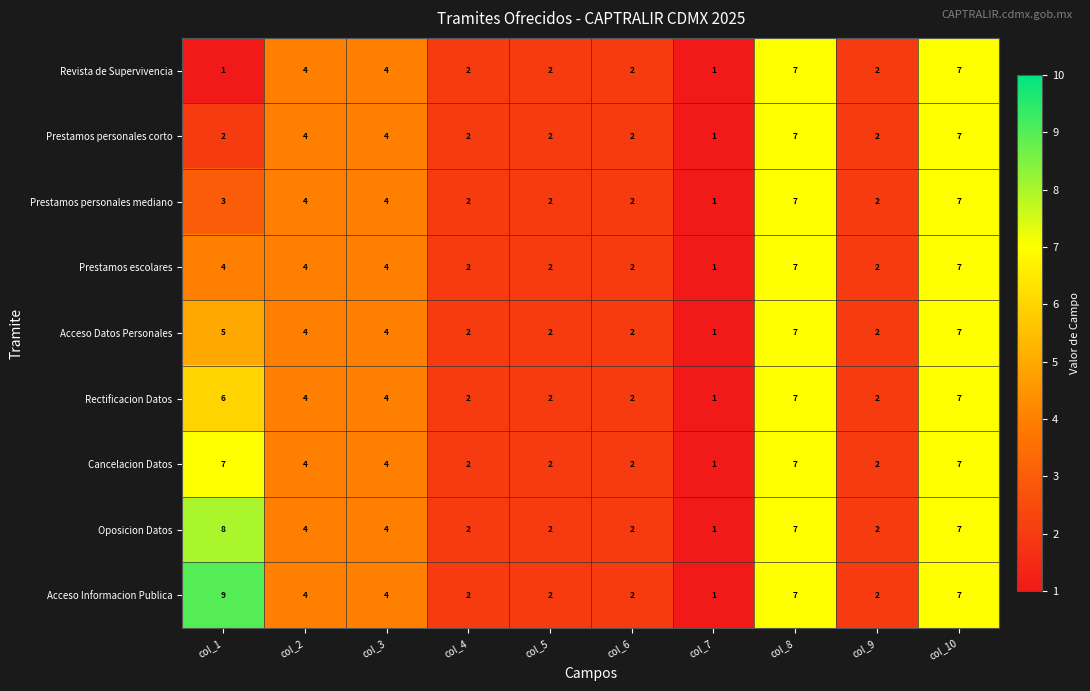

Which category has the lowest value in the Rectificacion Datos series?

col_7